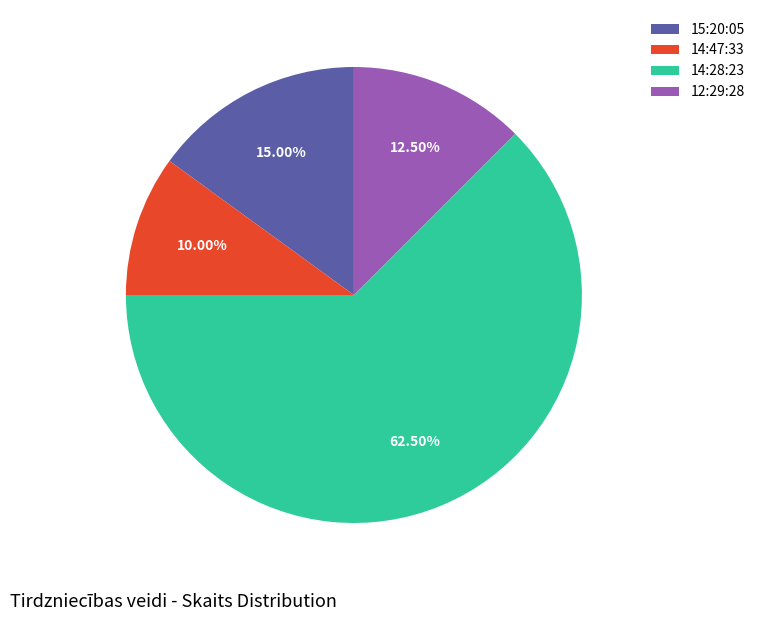

Rank the categories by value from highest to lowest.

14:28:23, 15:20:05, 12:29:28, 14:47:33